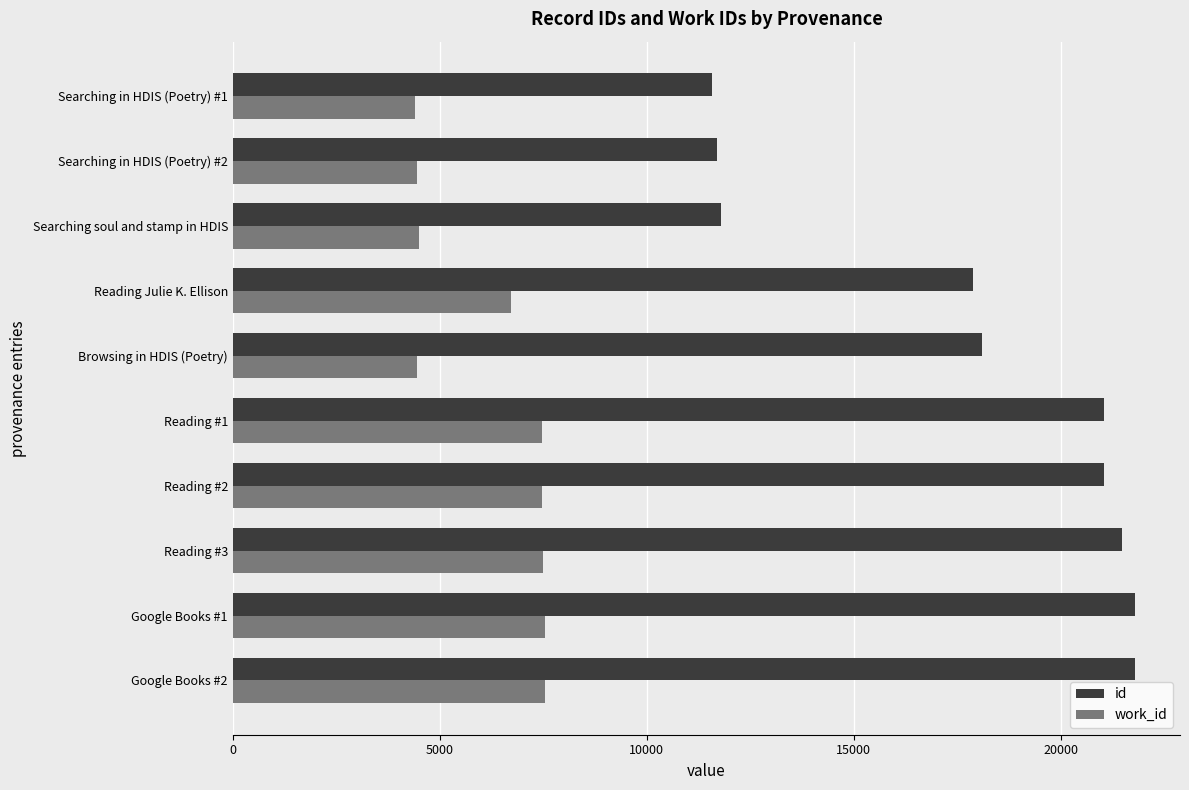

What is the difference between the second highest and minimum values in the id series?

10205